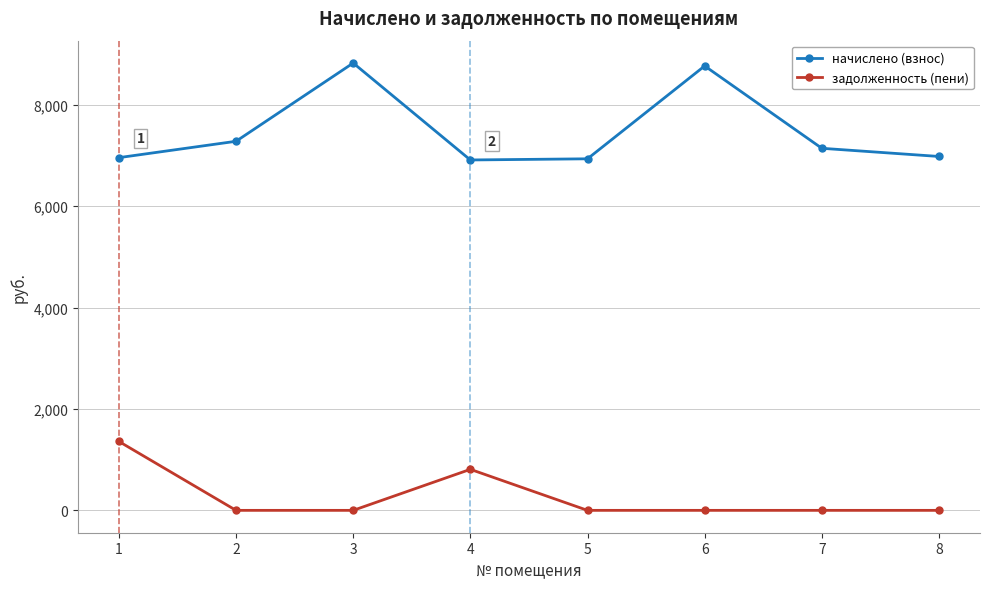

Rank the series at 3 from highest to lowest value.

начислено (взнос), задолженность (пени)